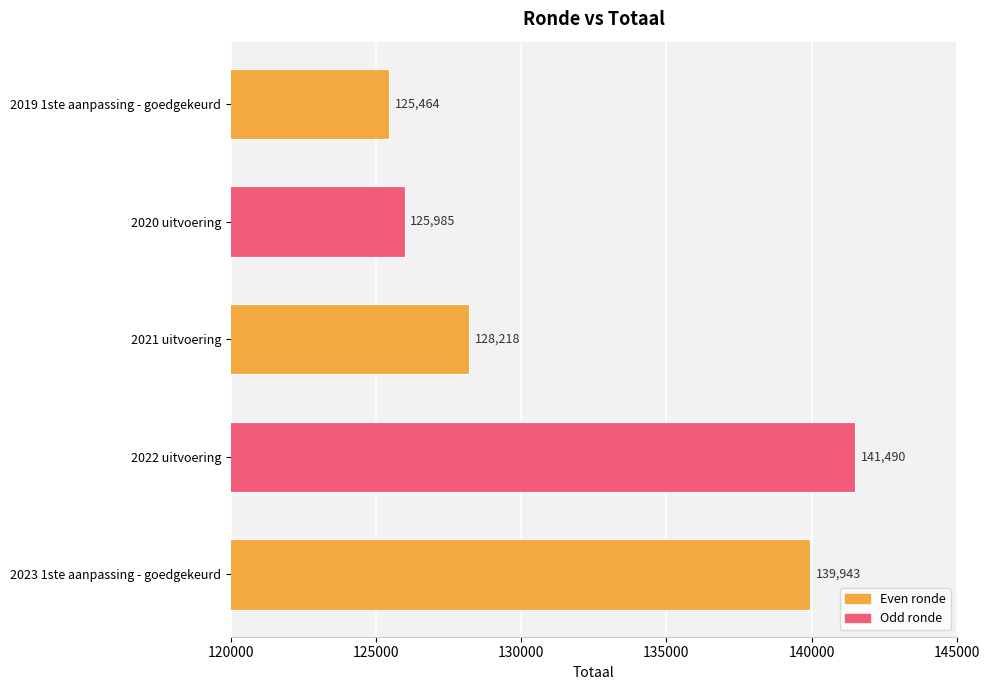

Rank the categories by value from highest to lowest.

2022 uitvoering, 2023 1ste aanpassing - goedgekeurd, 2021 uitvoering, 2020 uitvoering, 2019 1ste aanpassing - goedgekeurd